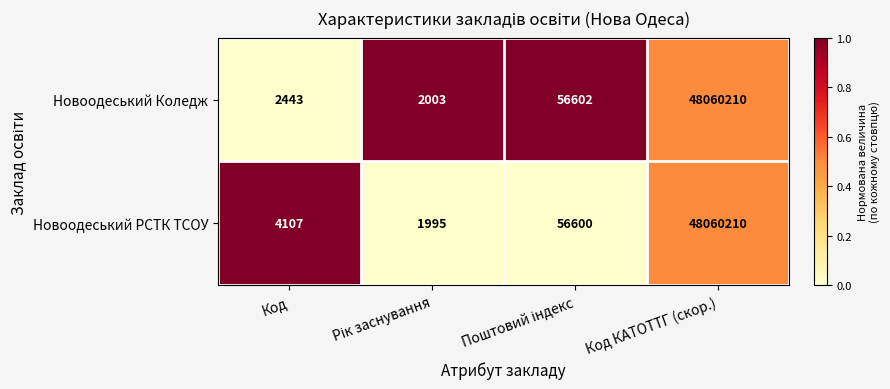

Which series has the largest total across all categories?

Новоодеський РСТК ТСОУ